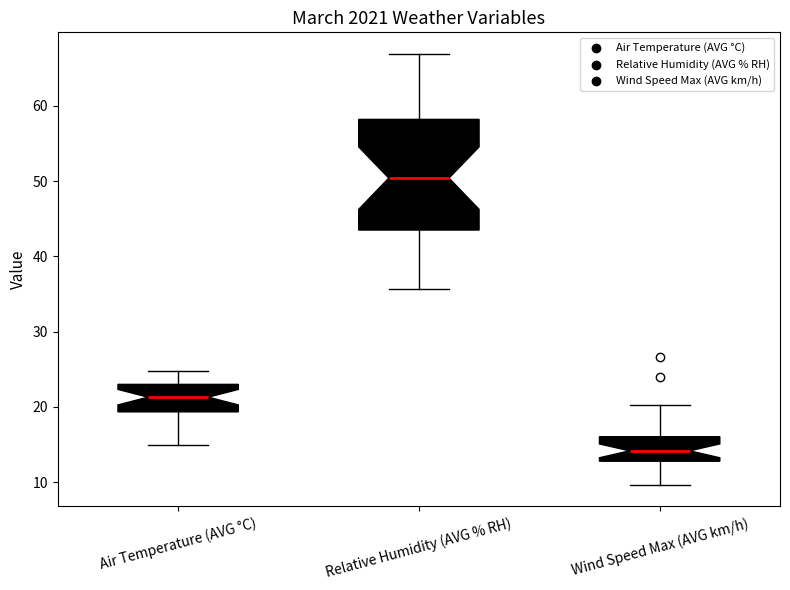

Reading left to right, transcribe this box plot: for each box, give where its median line is, the range the box spans, and where its two whiskers end, as read against the y-axis. The values are not printed on the chart, so give them approximately, as read against the axis.

Air Temperature (AVG °C): median 21, box 19 to 23, whiskers 15 to 25
Relative Humidity (AVG % RH): median 50, box 44 to 58, whiskers 36 to 67
Wind Speed Max (AVG km/h): median 14, box 13 to 16, whiskers 10 to 20